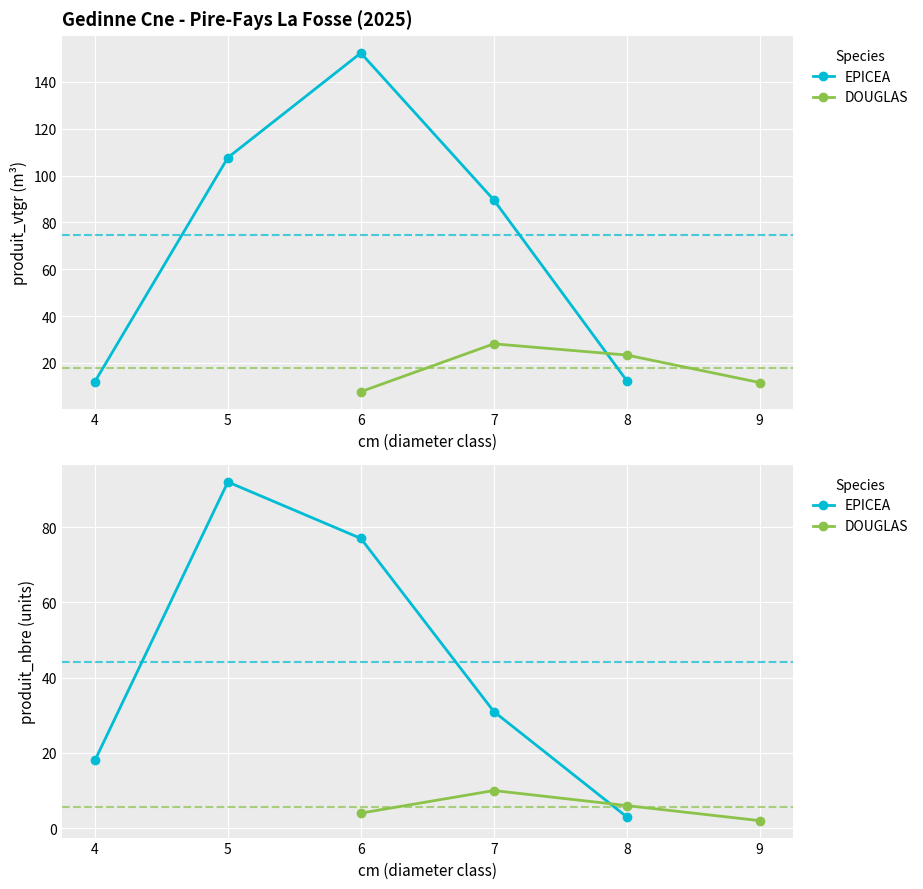

What is the smallest value displayed?

2.0